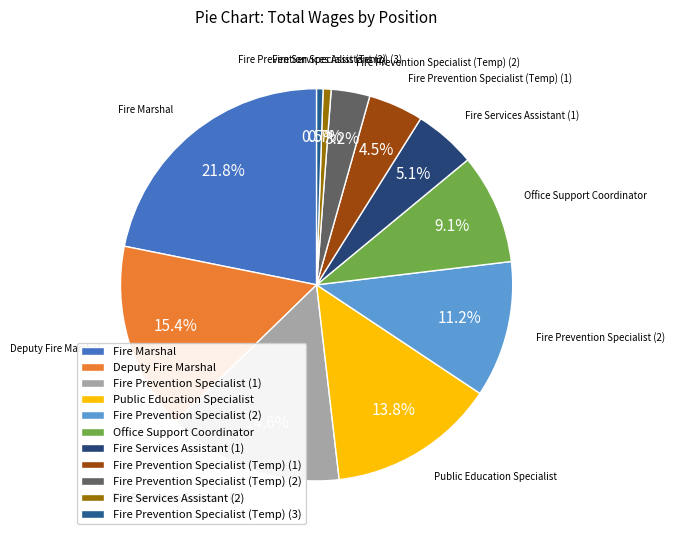

To the nearest percent, what portion does Deputy Fire Marshal represent?

15%